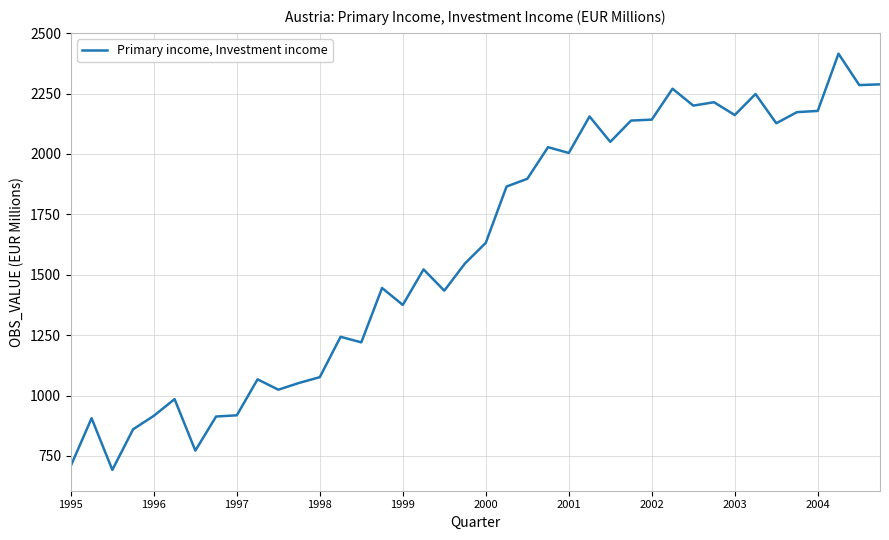

Count the number of data series in this chart.

1